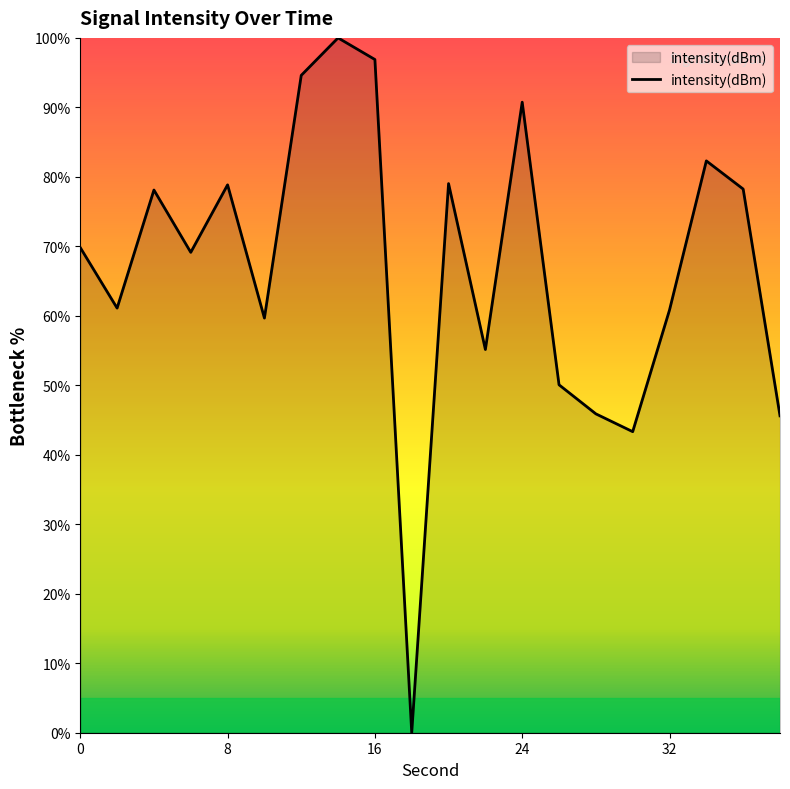

What is the difference between the maximum and minimum values?

100.0